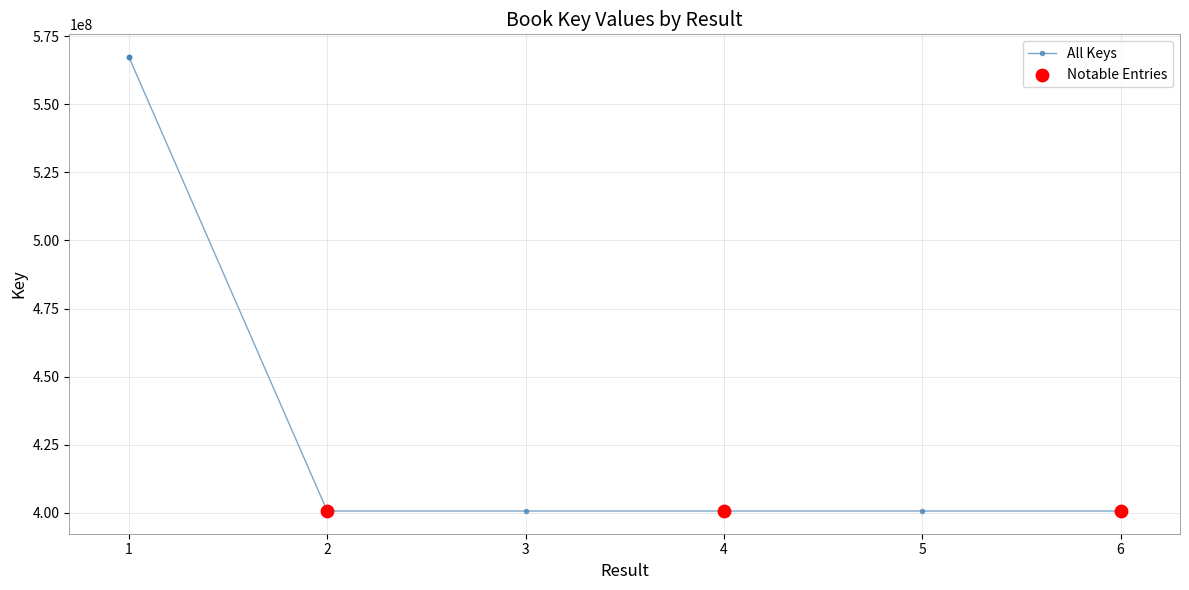

Between 5 and 6, which is larger?

6